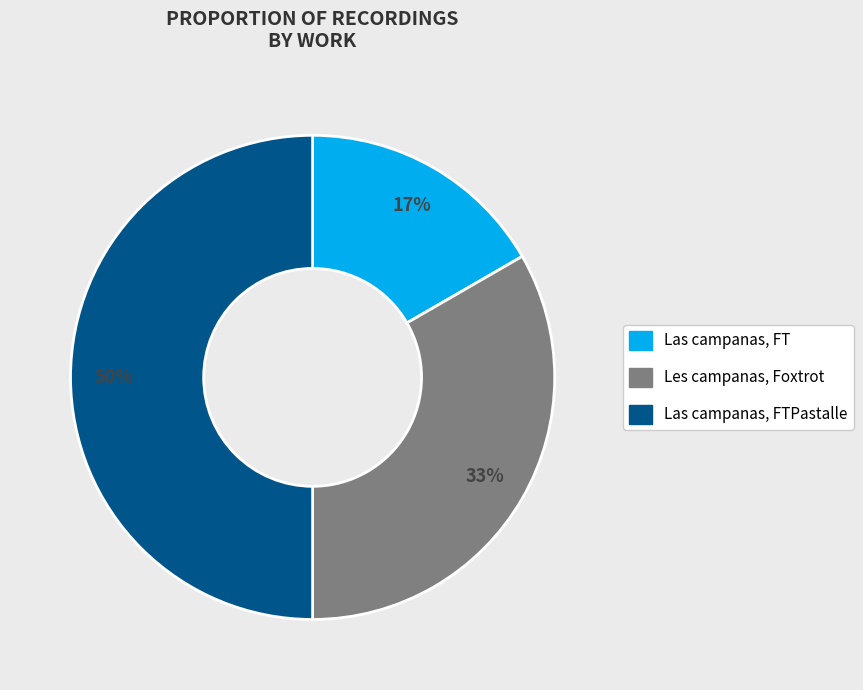

To the nearest percent, what is the average slice percentage?

33%